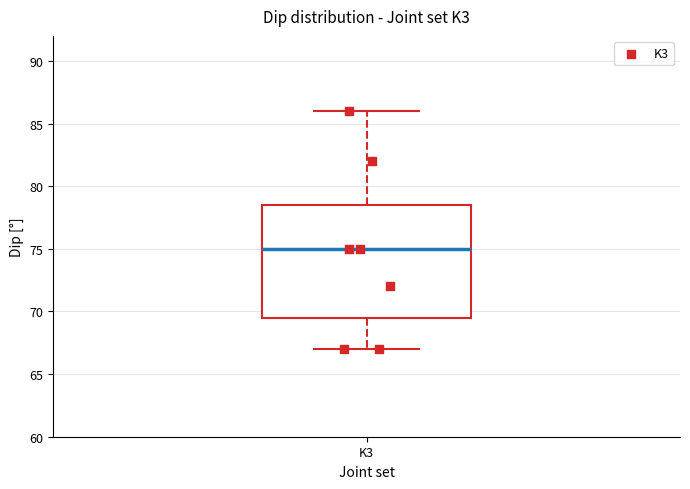

Read this box plot against the y-axis: the position of the median line, the range covered by the box, and the ends of both whiskers. The values are not printed on the chart, so give them approximately, as read against the axis.

median 75.0, box 69.5 to 78.5, whiskers 67.0 to 86.0